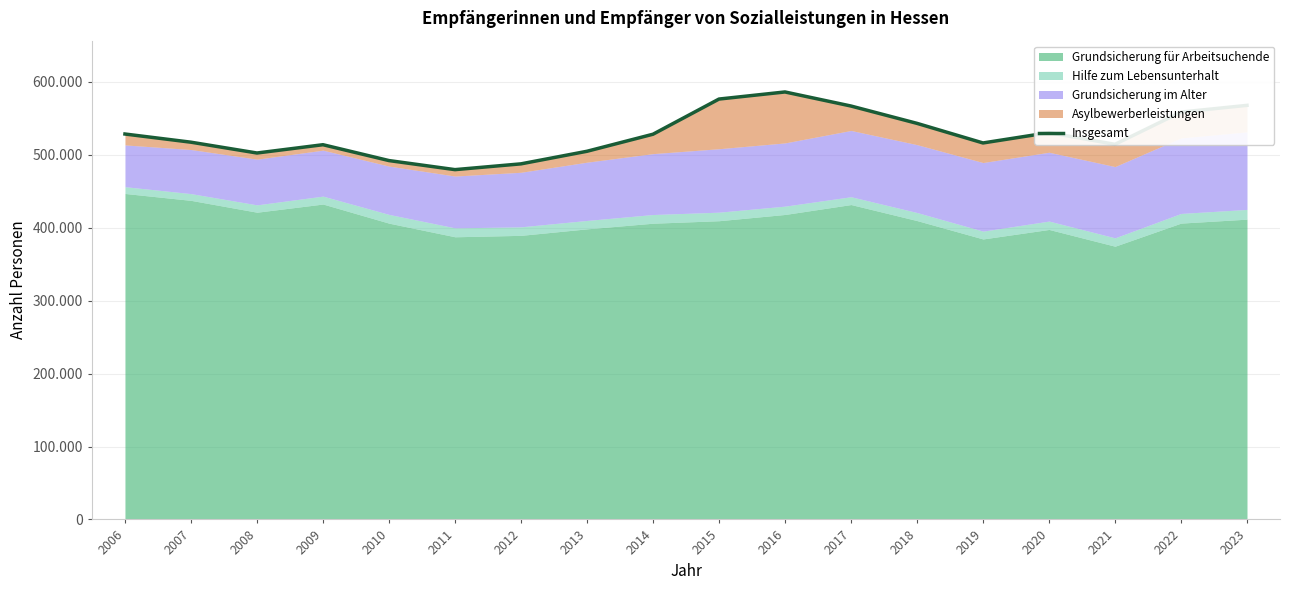

Where does the data first go above 528217?

2006